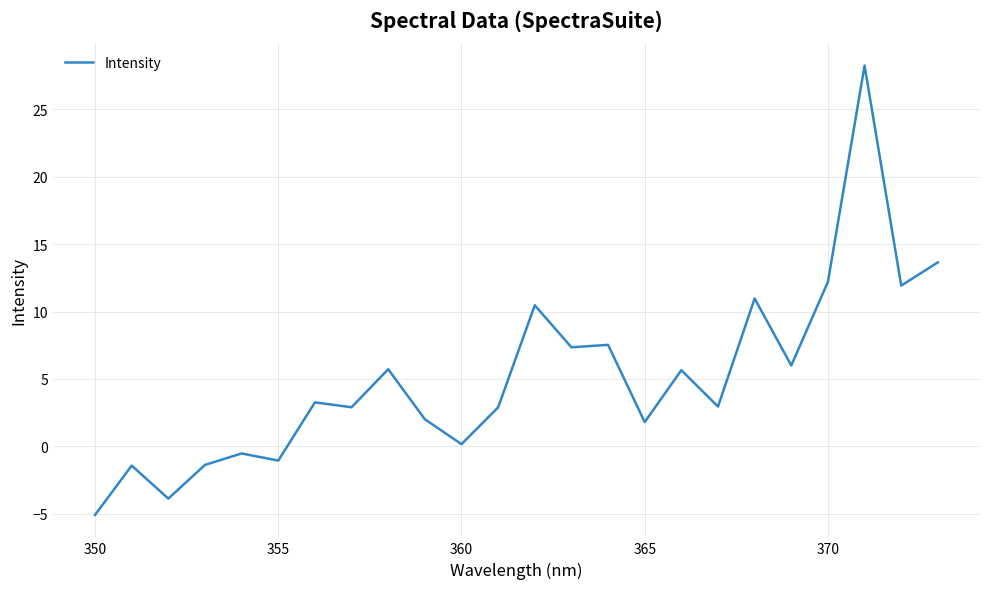

What is the maximum value shown in the chart?

28.3